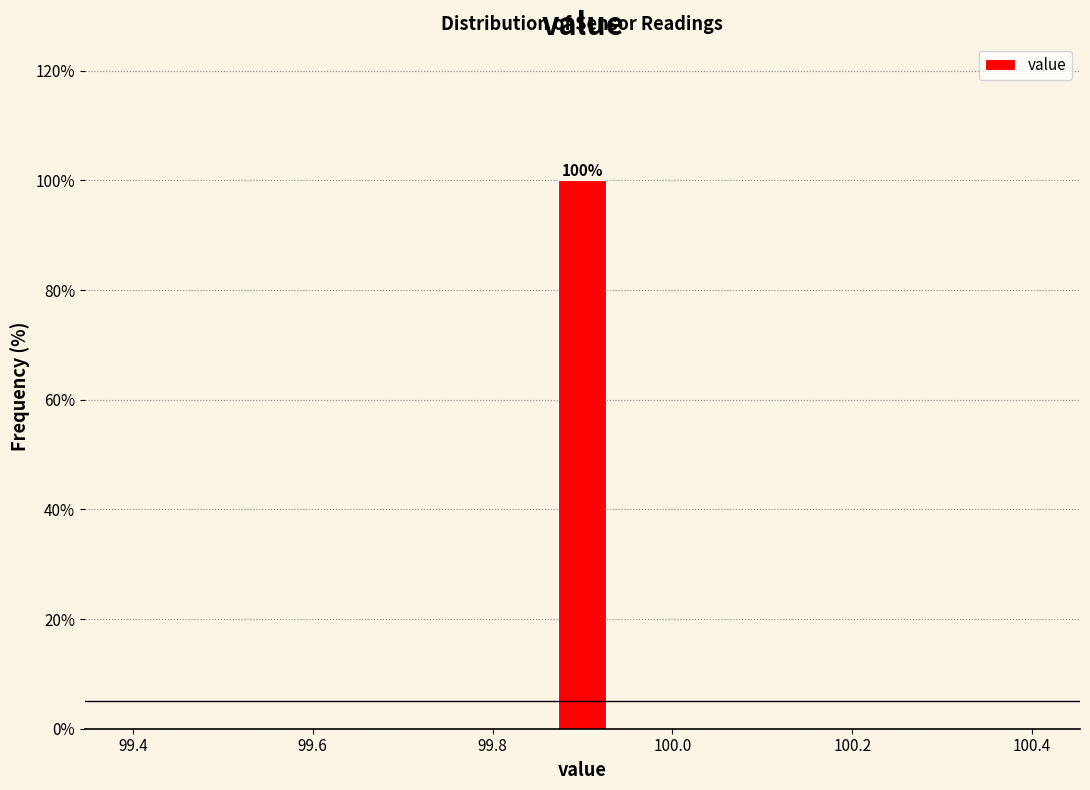

Around what value on the x-axis is the tallest bar? Give the approximate position of its centre, as read against the axis.

99.90